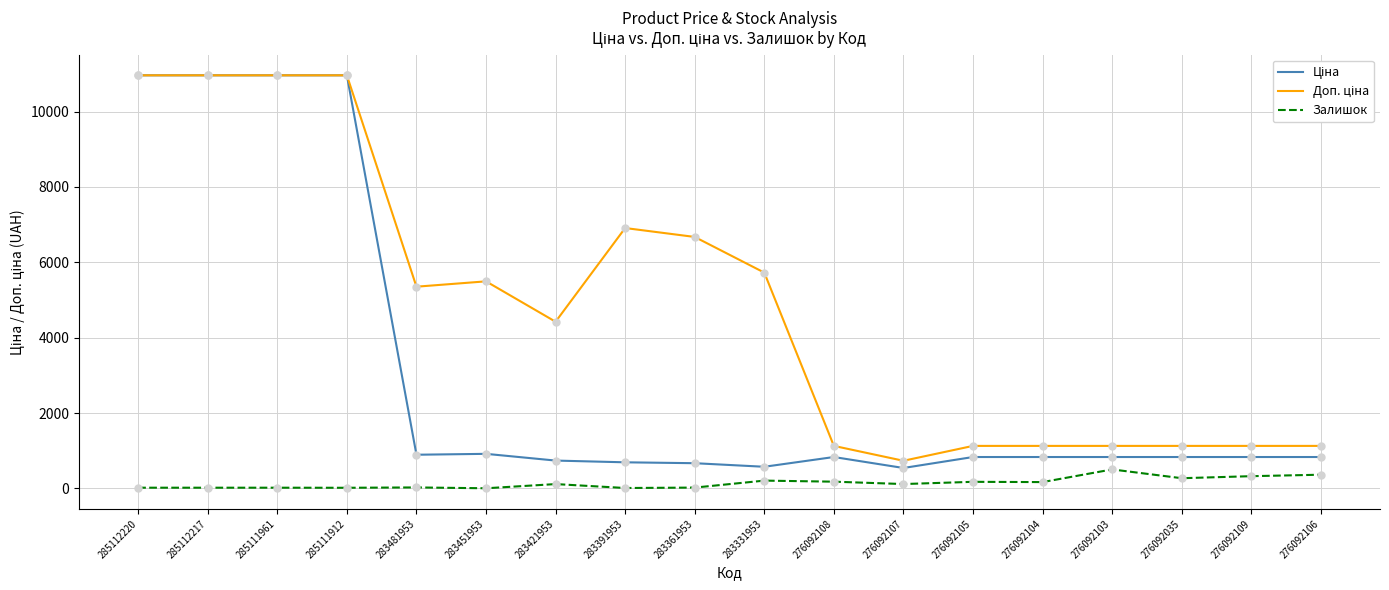

At how many categories does at least one series exceed 3723?

10